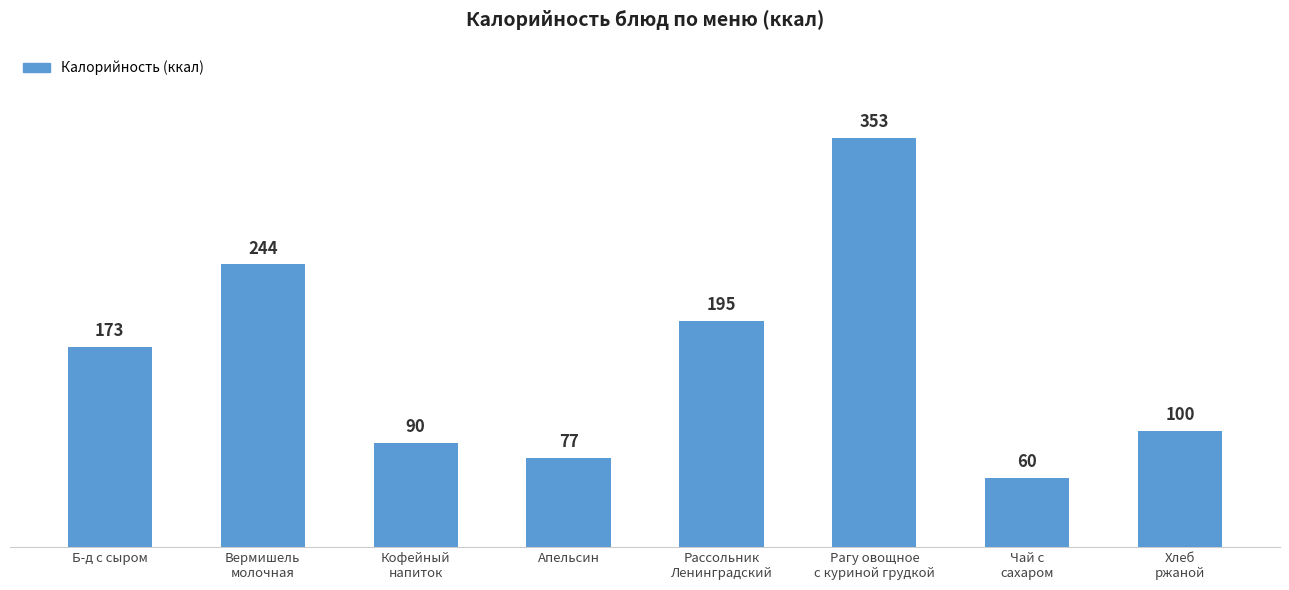

What is the difference between the maximum and minimum values?

293